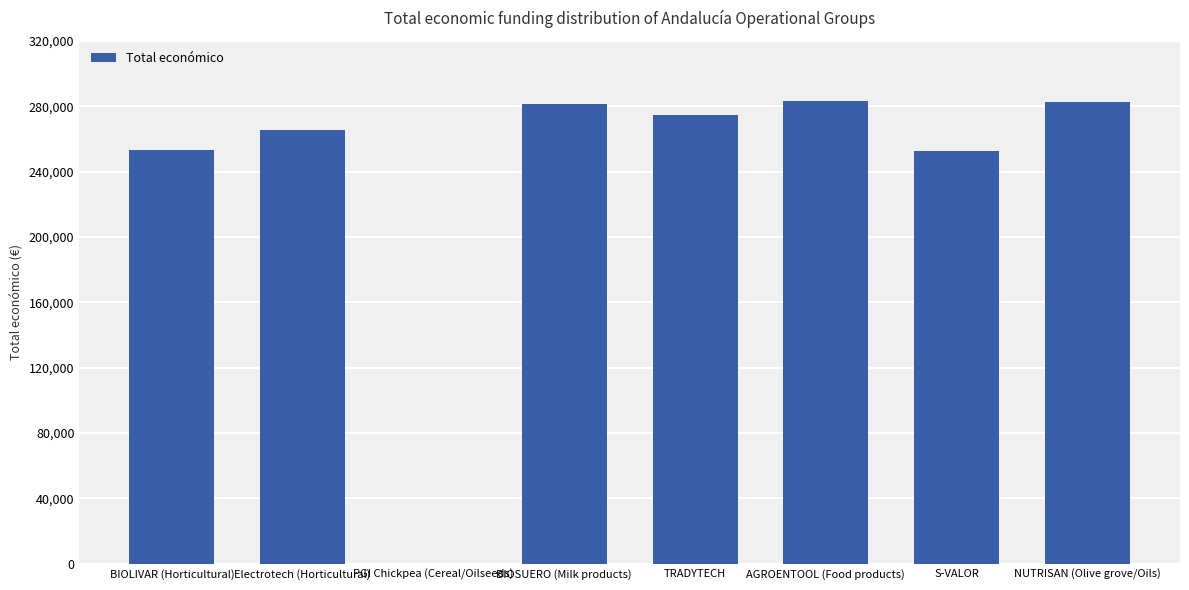

The chart shows a value of 283310 at AGROENTOOL (Food products). True or false?

True